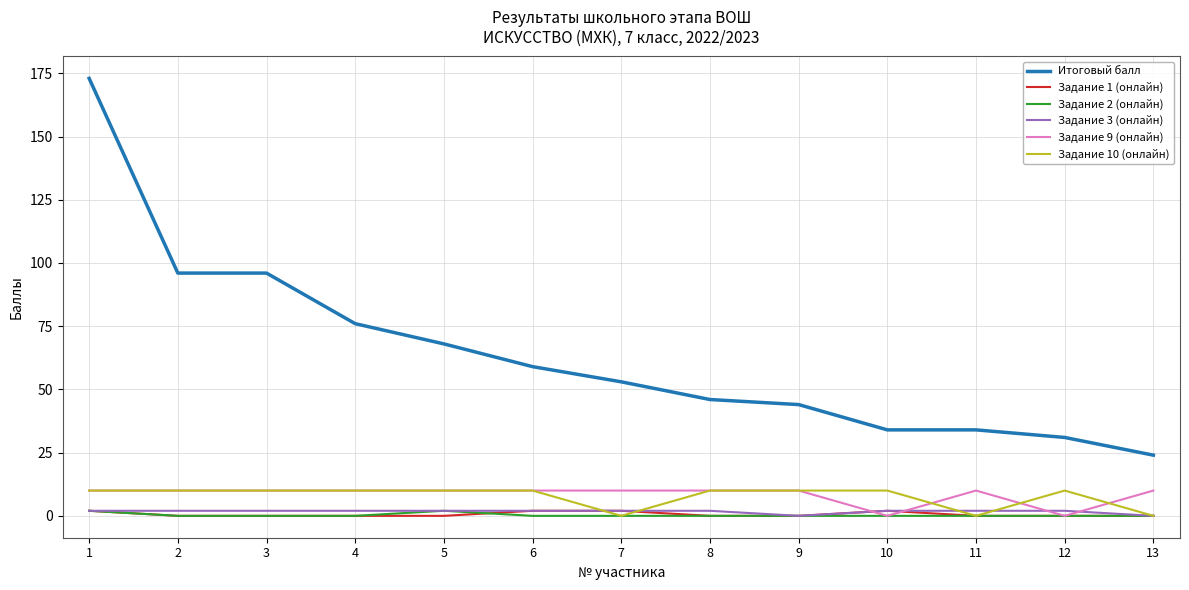

At how many categories does at least one series exceed 148?

1